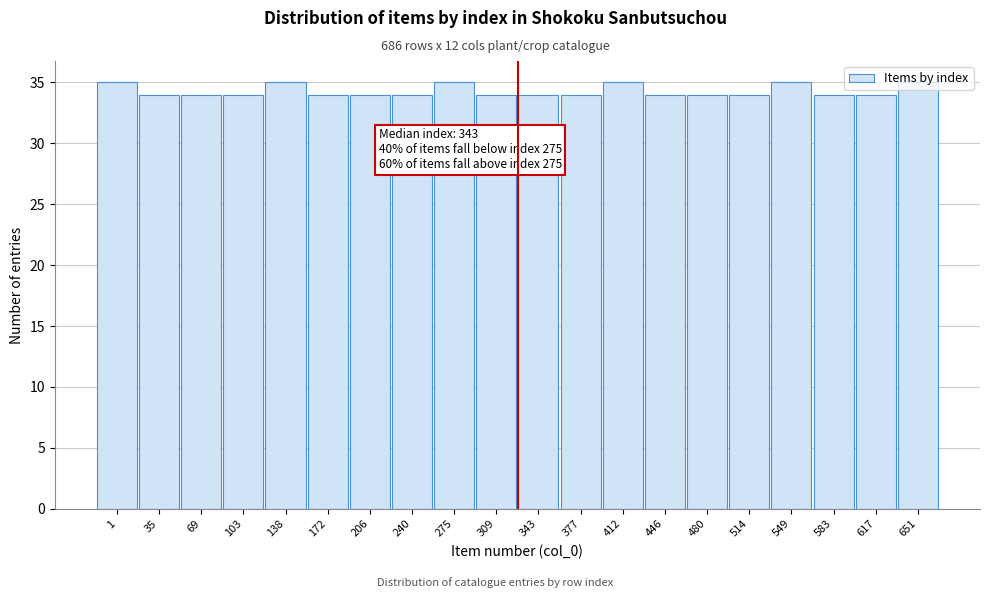

What is the minimum value shown in the chart?

34